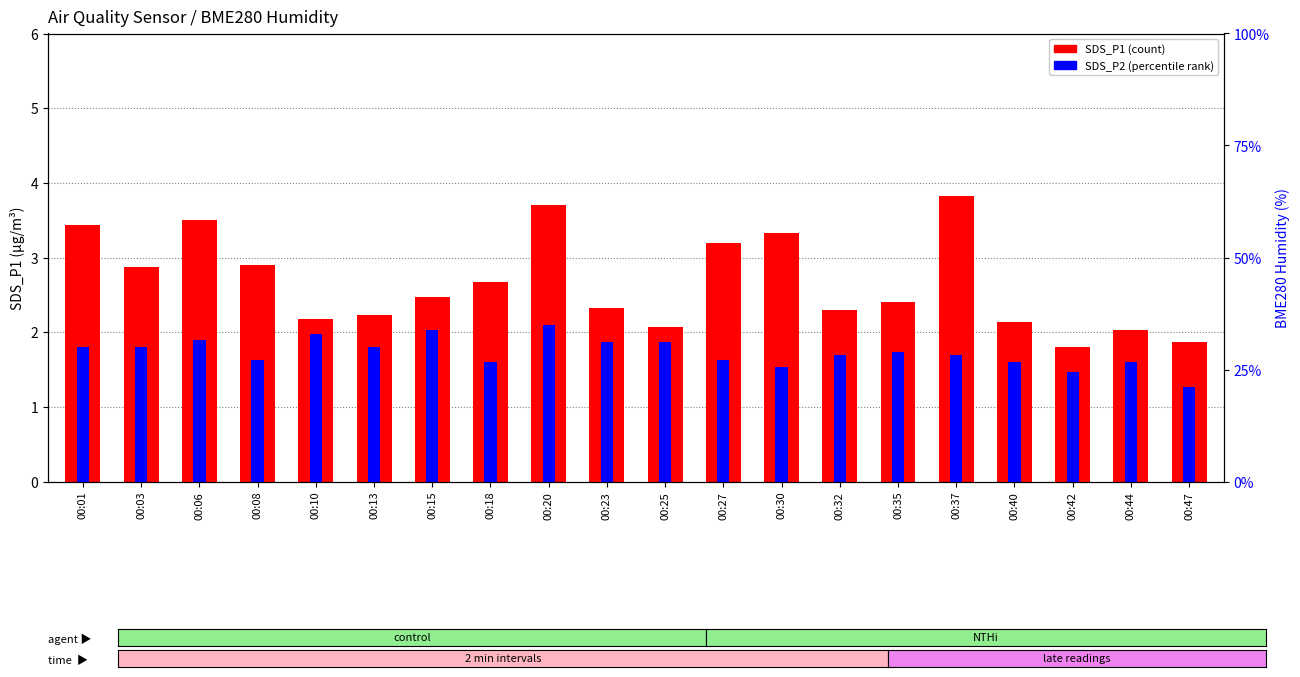

At 00:08, list the series in order from largest to smallest.

SDS_P1, SDS_P2